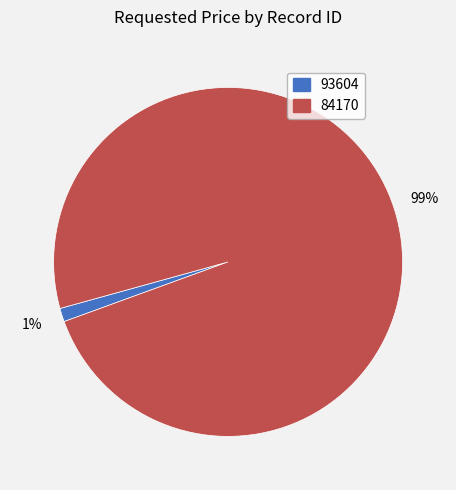

The 84170 slice represents 99% of the pie. True or false?

True